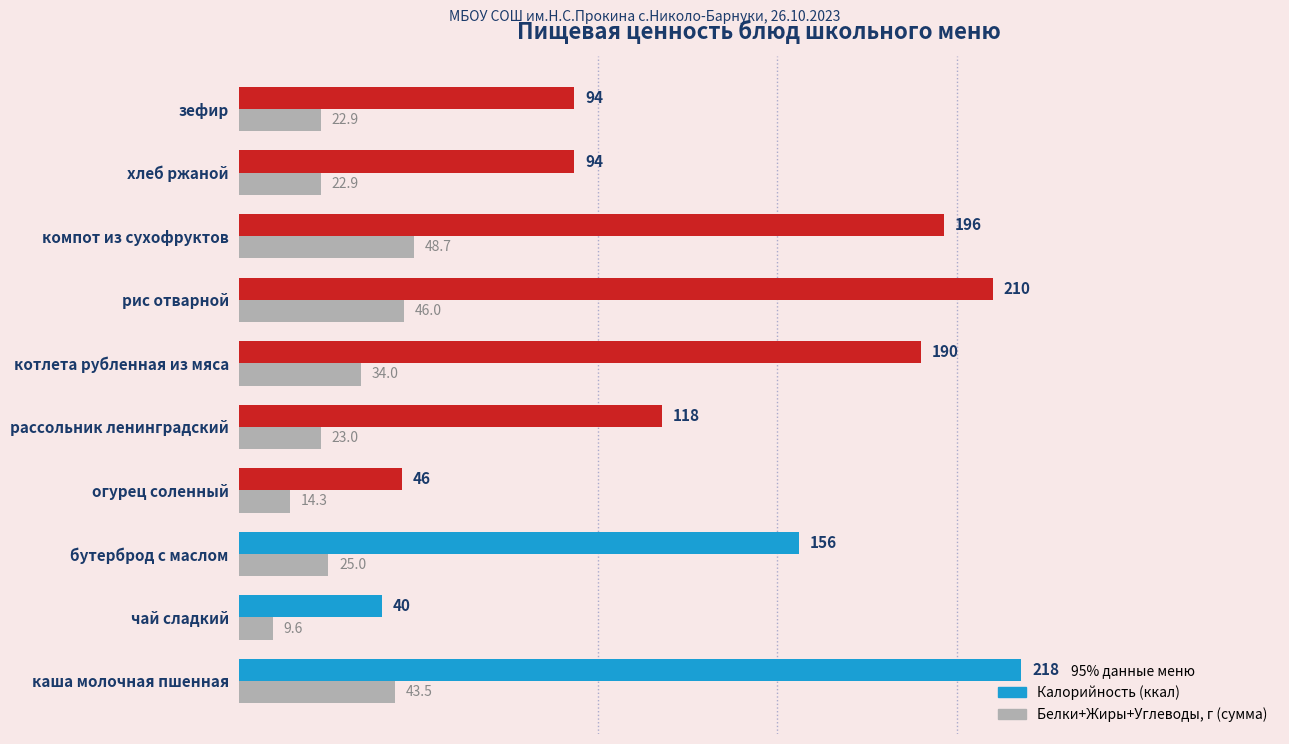

What is the greatest value displayed?

218.0